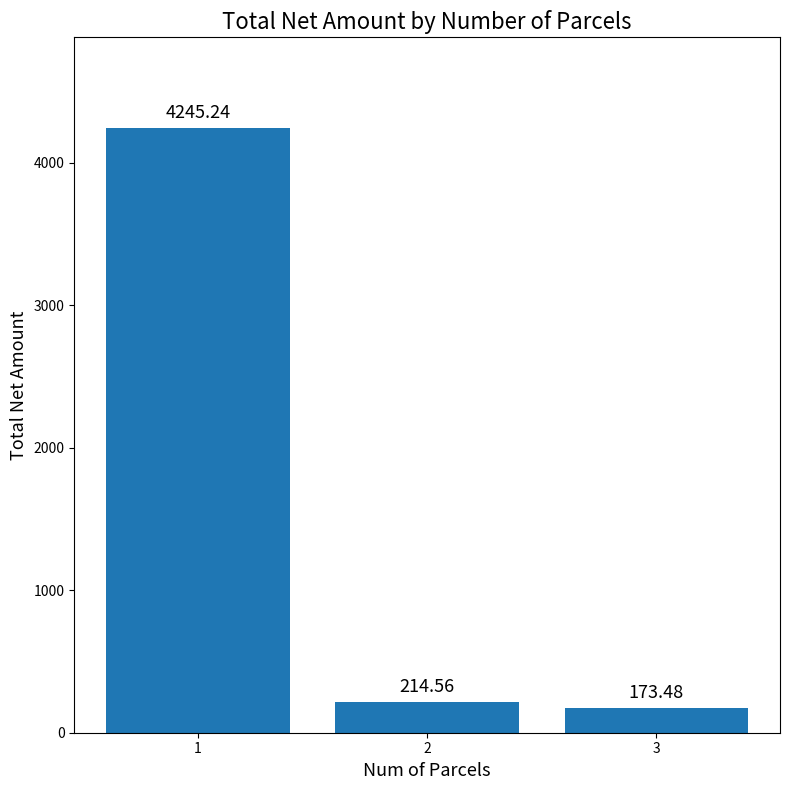

The value at 1 is 4245.2. True or false?

True